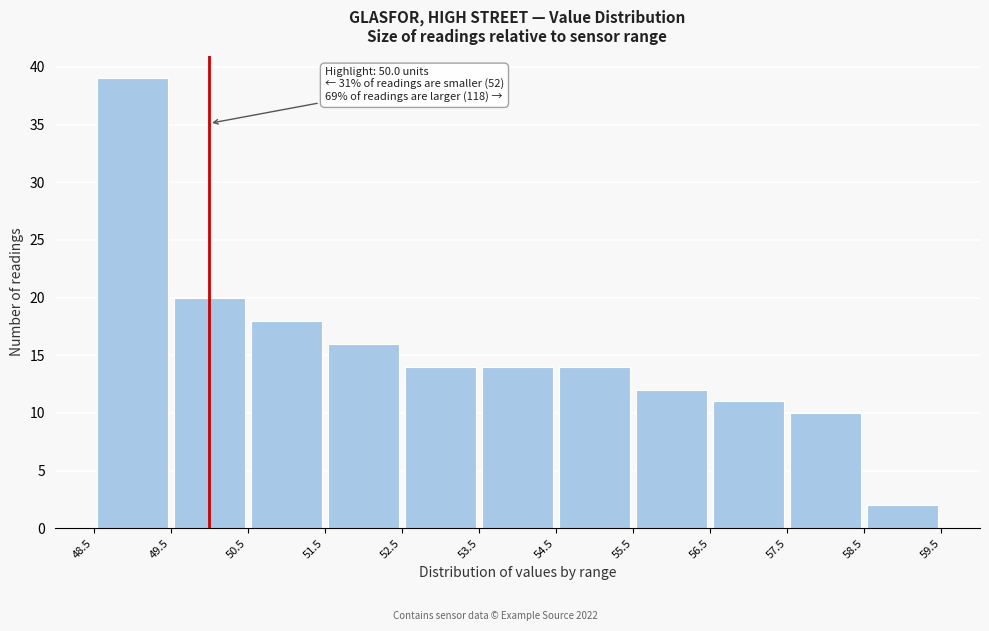

Which range on the x-axis has the tallest bar?

48.5 to 49.5